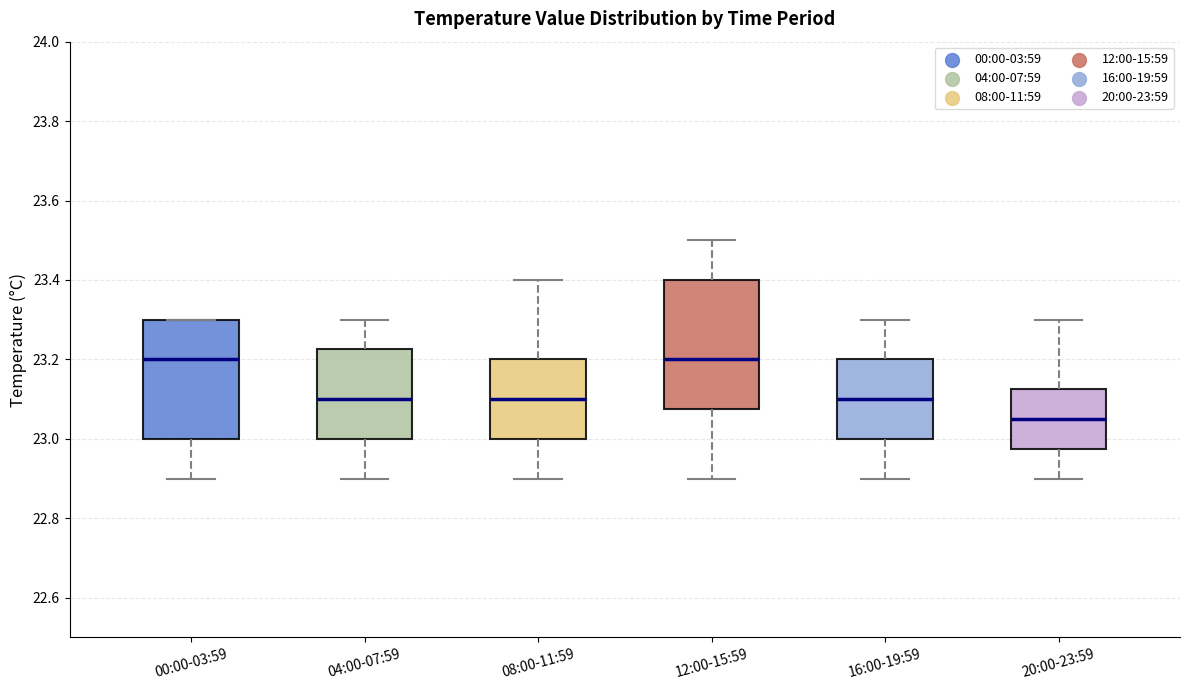

Reading left to right, transcribe this box plot: for each box, give where its median line is, the range the box spans, and where its two whiskers end, as read against the y-axis. The values are not printed on the chart, so give them approximately, as read against the axis.

00:00-03:59: median 23.20, box 23.00 to 23.30, whiskers 22.90 to 23.30
04:00-07:59: median 23.10, box 23.00 to 23.22, whiskers 22.90 to 23.30
08:00-11:59: median 23.10, box 23.00 to 23.20, whiskers 22.90 to 23.40
12:00-15:59: median 23.20, box 23.08 to 23.40, whiskers 22.90 to 23.50
16:00-19:59: median 23.10, box 23.00 to 23.20, whiskers 22.90 to 23.30
20:00-23:59: median 23.06, box 22.98 to 23.12, whiskers 22.90 to 23.30